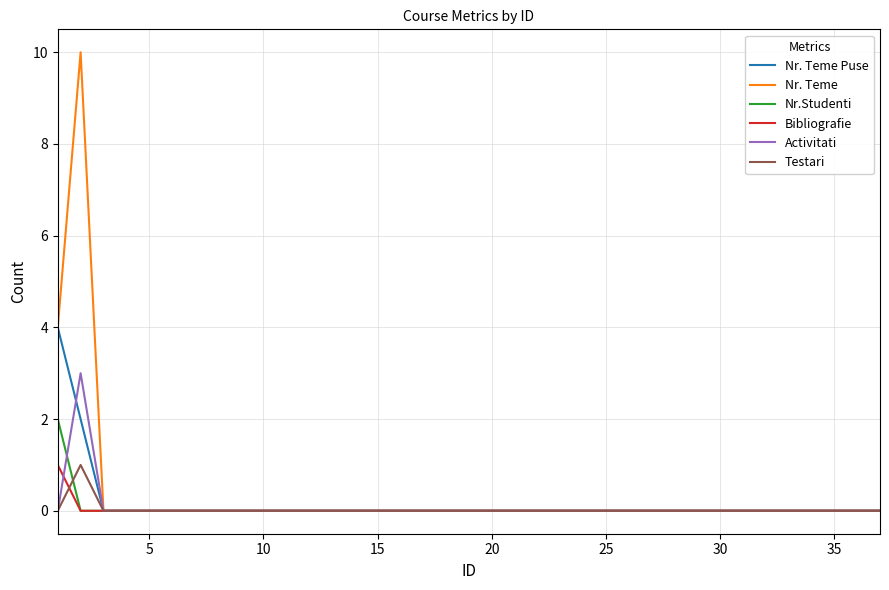

What are all the series names shown in the legend?

Nr. Teme Puse, Nr. Teme, Nr.Studenti, Bibliografie, Activitati, Testari